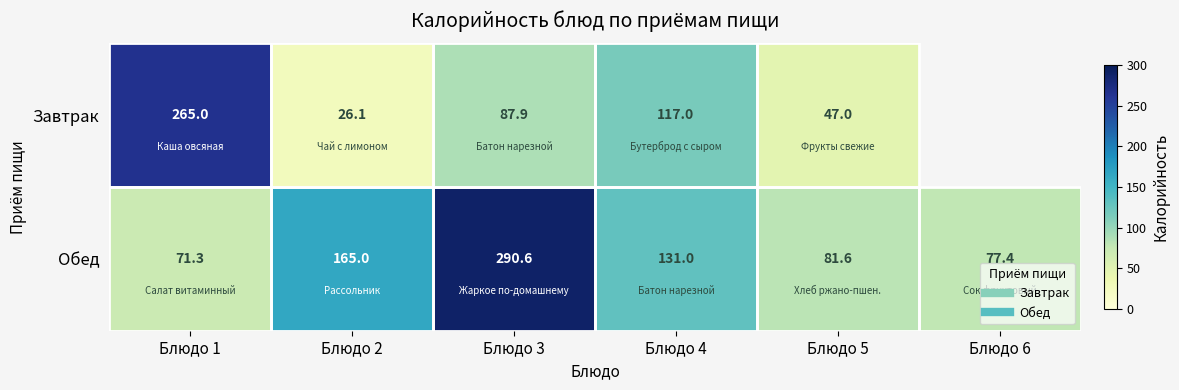

What is the total value across all series at Блюдо 3?

378.5